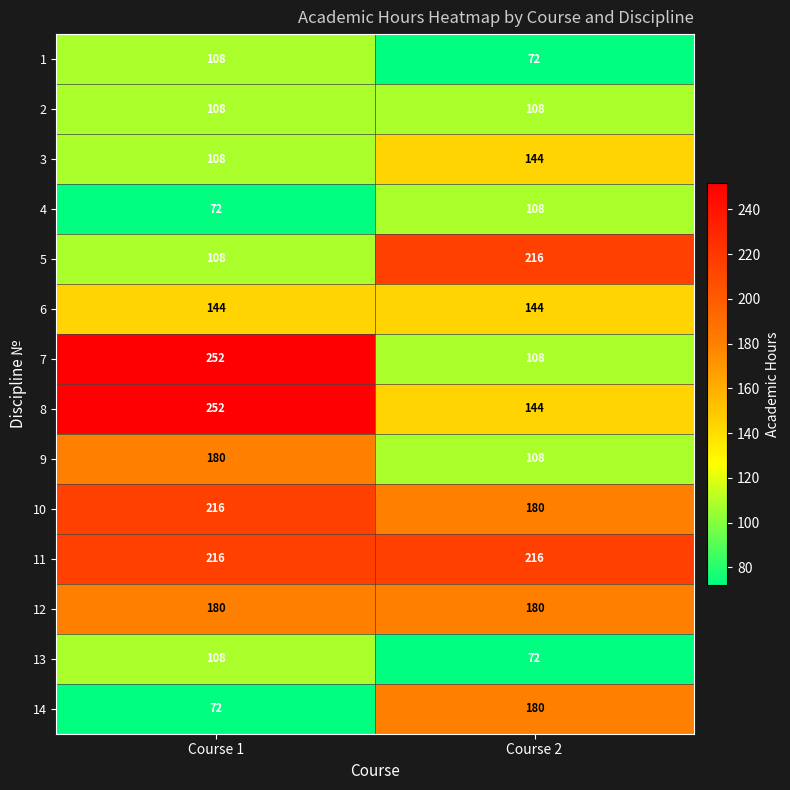

Reading left to right, list all the values displayed in this chart.

1: Course 1=108	Course 2=72
2: Course 1=108	Course 2=108
3: Course 1=108	Course 2=144
4: Course 1=72	Course 2=108
5: Course 1=108	Course 2=216
6: Course 1=144	Course 2=144
7: Course 1=252	Course 2=108
8: Course 1=252	Course 2=144
9: Course 1=180	Course 2=108
10: Course 1=216	Course 2=180
11: Course 1=216	Course 2=216
12: Course 1=180	Course 2=180
13: Course 1=108	Course 2=72
14: Course 1=72	Course 2=180